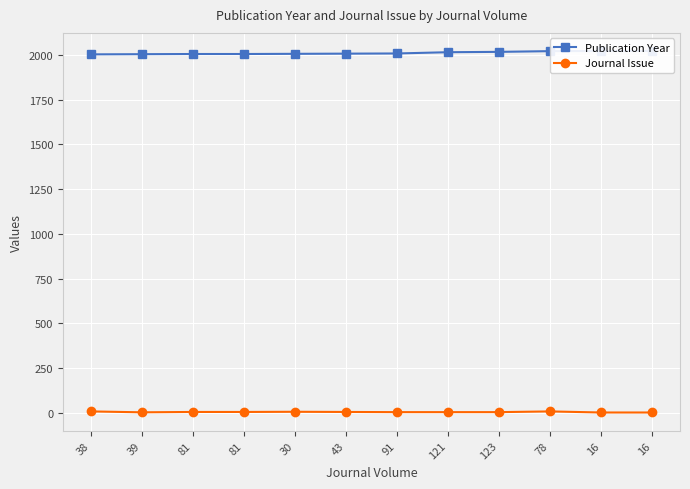

What is the difference between the Publication Year values at 91 and 78?

13